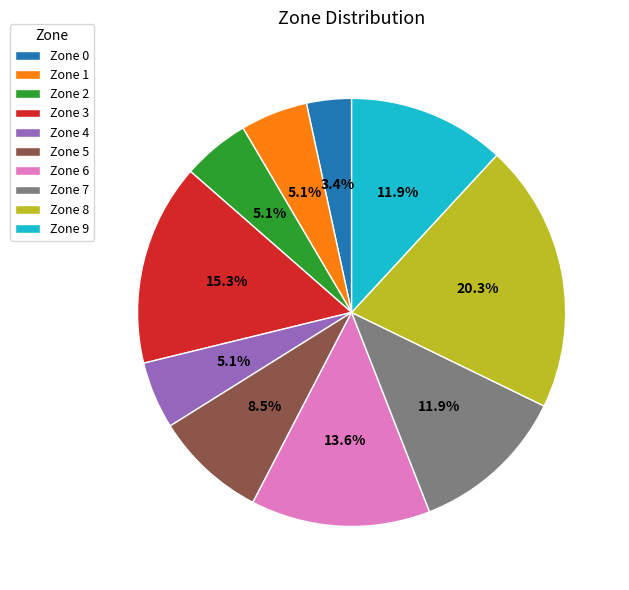

How many segments does this pie chart have?

10